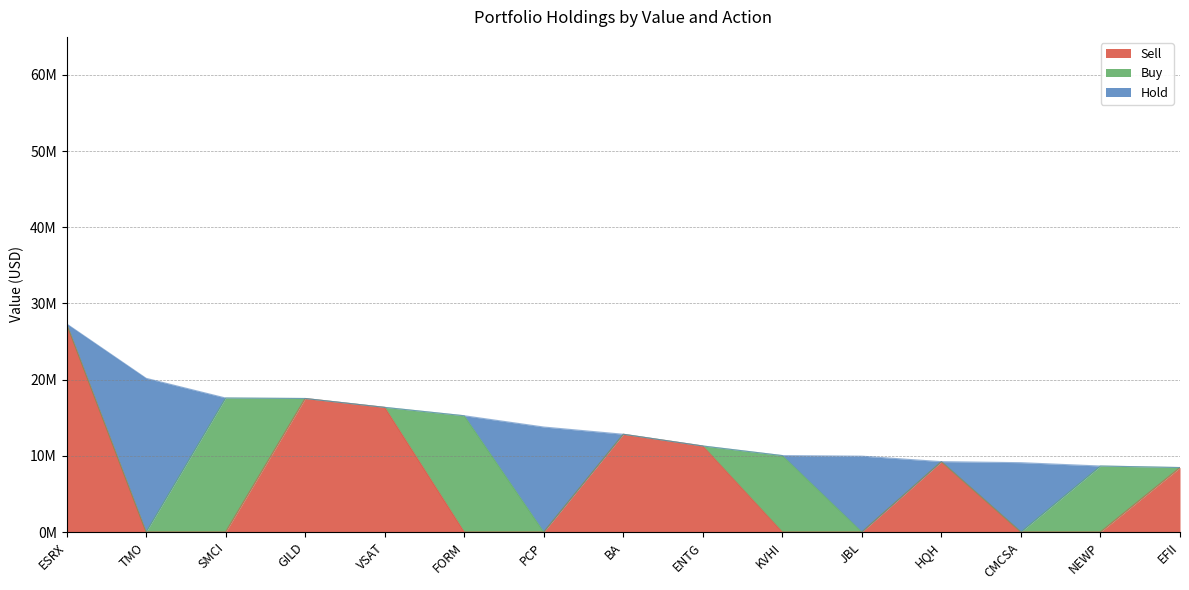

At which category is the sum across all series the highest?

ESRX